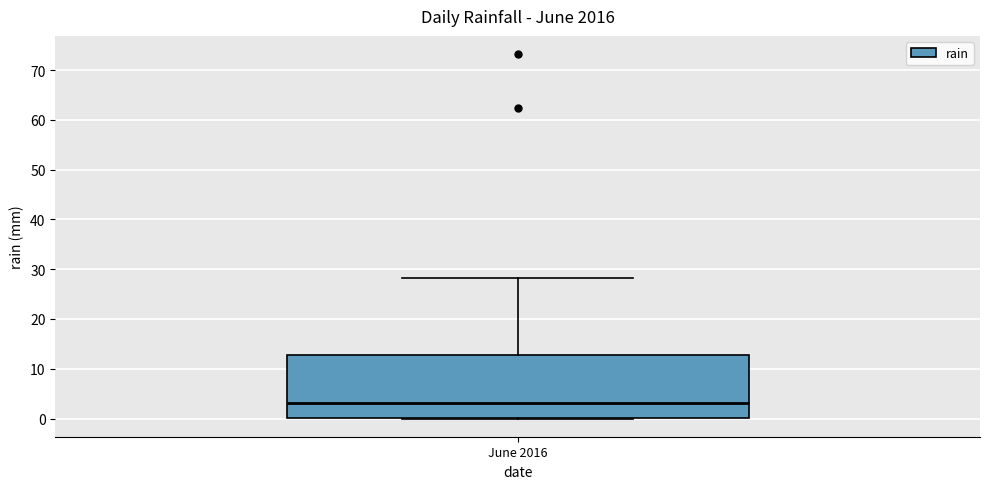

Where does the upper whisker of the box for June 2016 end on the y-axis? The values are not printed on the chart, so give them approximately, as read against the axis.

28